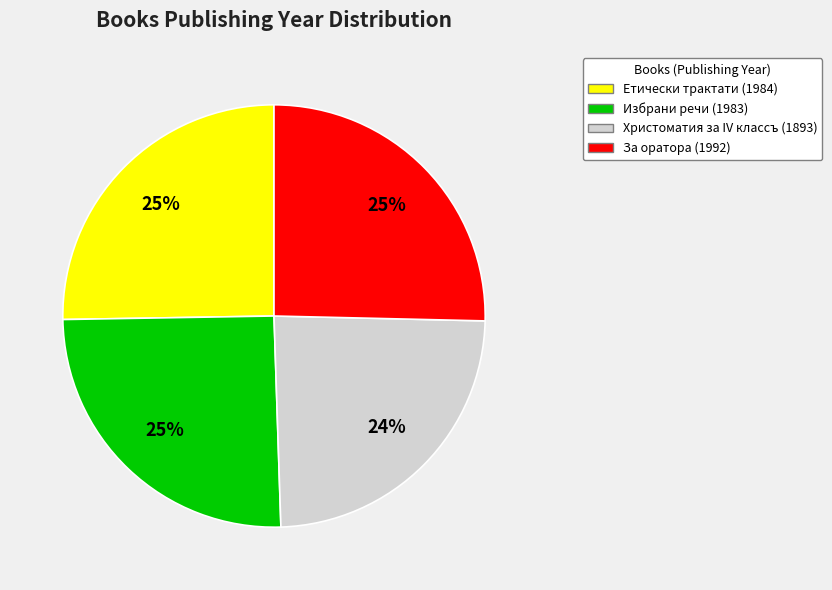

To the nearest percent, what is the average slice percentage?

25%